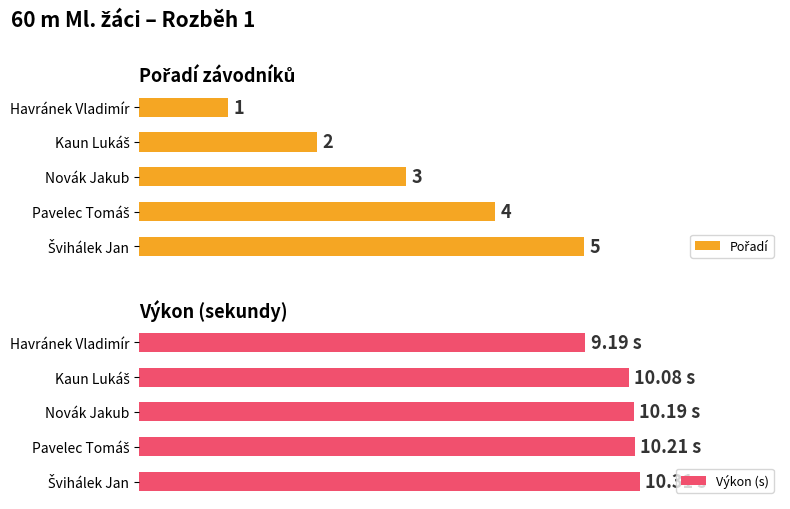

How many values in the Pořadí series are below 50?

2